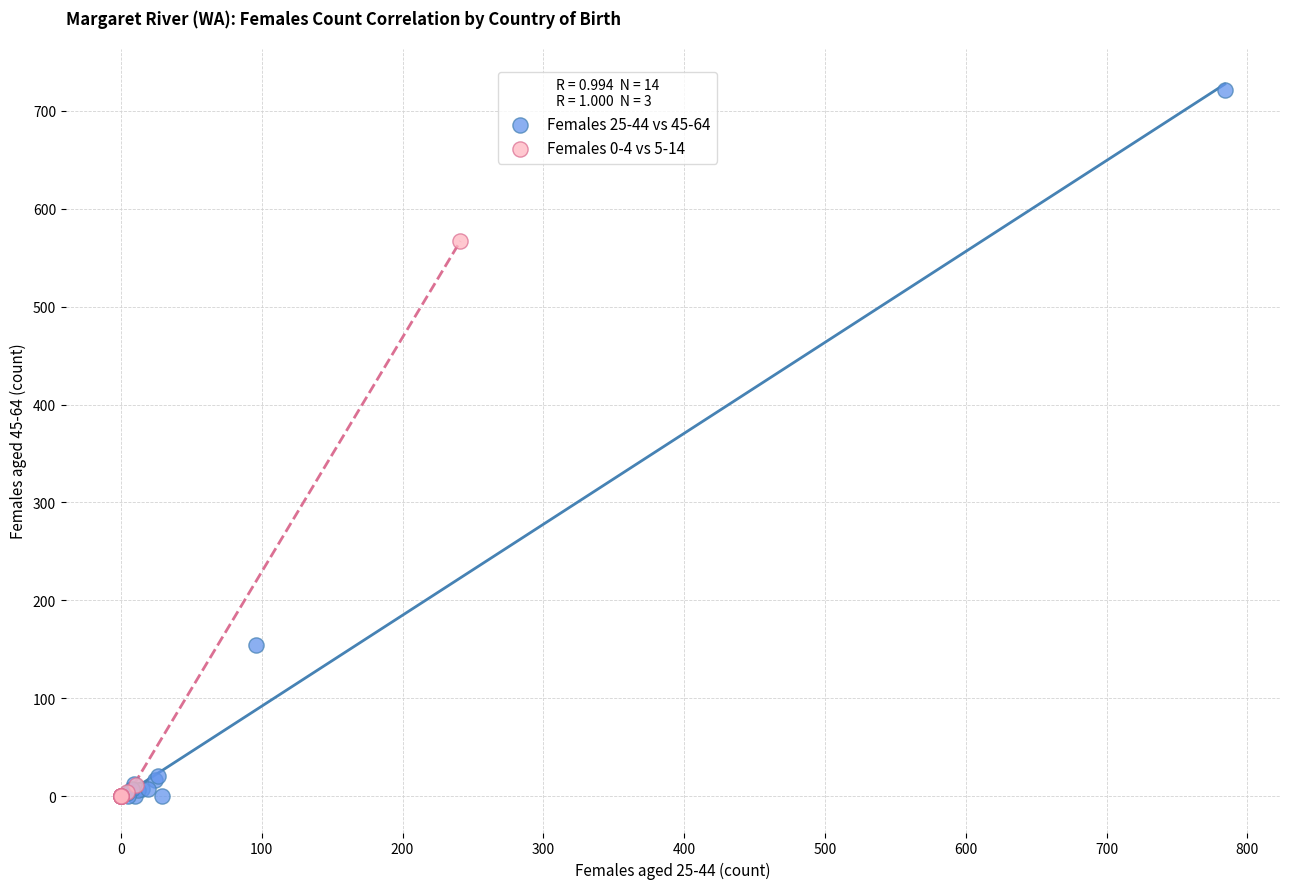

Which series has the largest Y range (max minus min)?

Females 25-44 vs 45-64